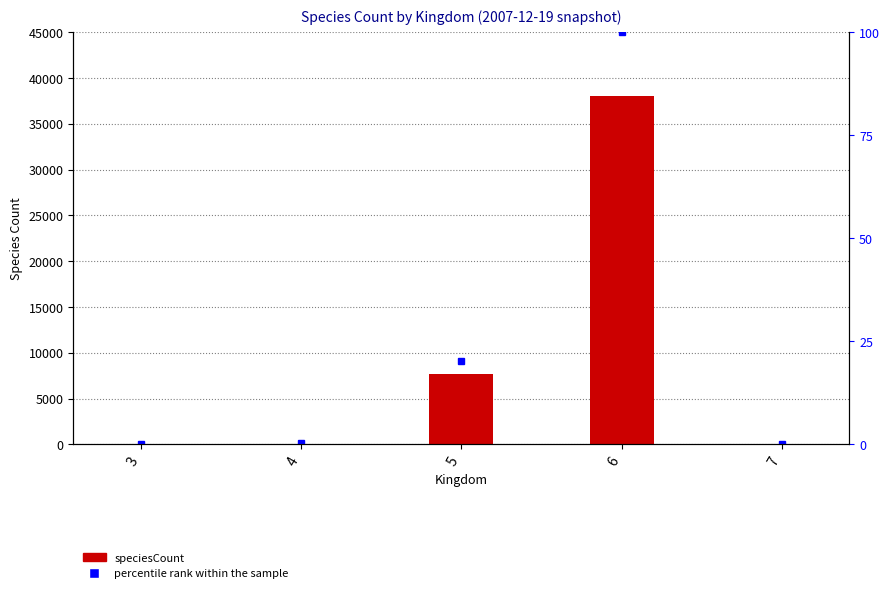

Which series has the largest total across all categories?

speciesCount